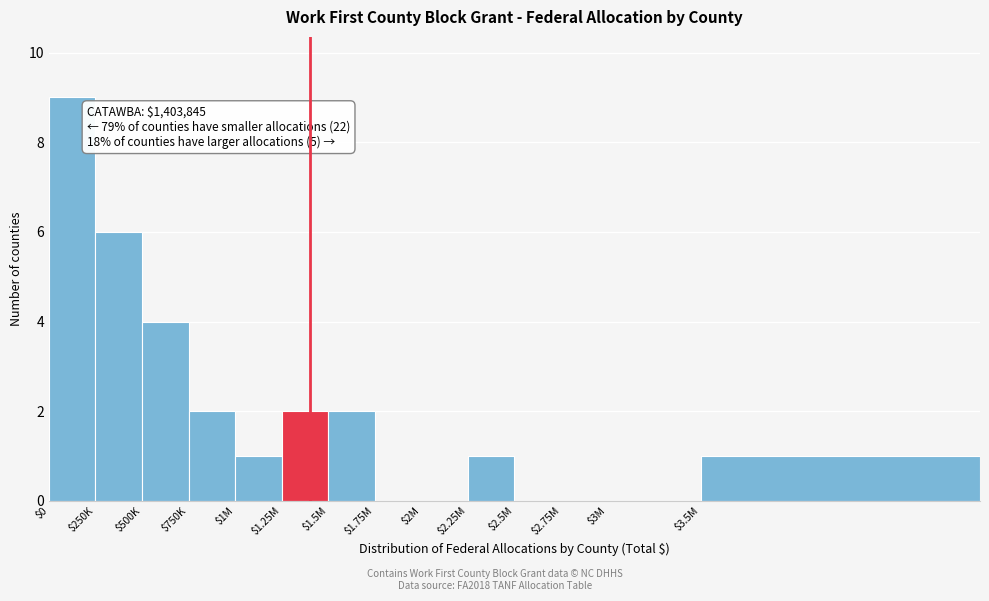

Which category has the highest value across all series?

$0